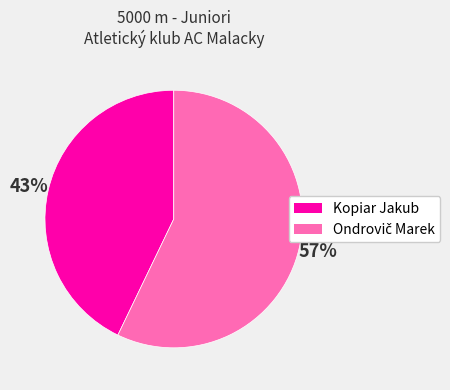

Is it true that Kopiar Jakub is 57% of the pie?

False